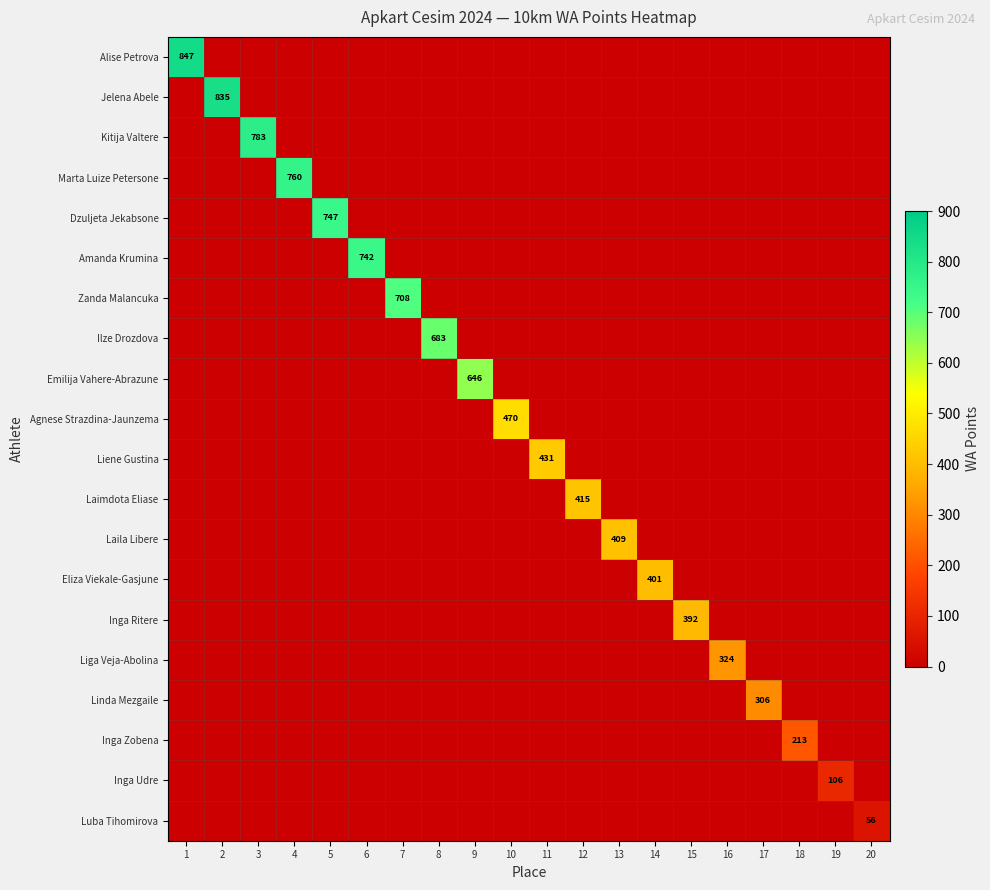

At which category does the chart reach its peak across all series?

1